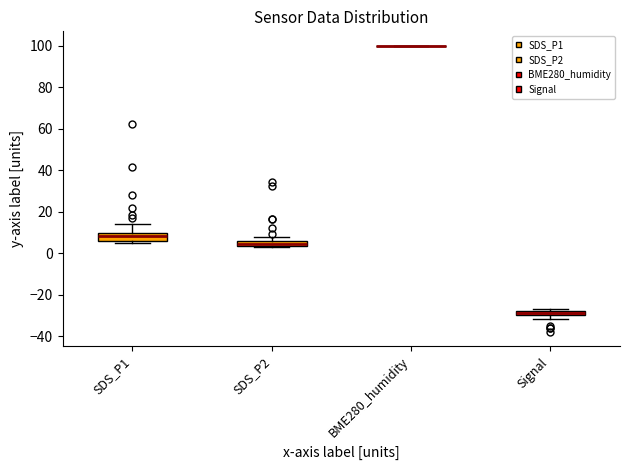

Where is the upper edge of the box for SDS_P2 on the y-axis? The values are not printed on the chart, so give them approximately, as read against the axis.

6